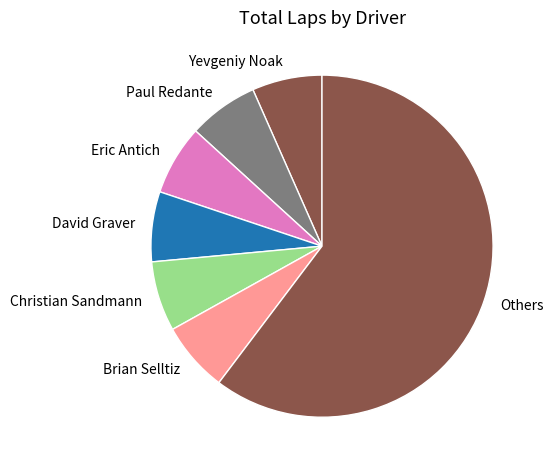

Is the sum of Others and David Graver greater than half?

Yes